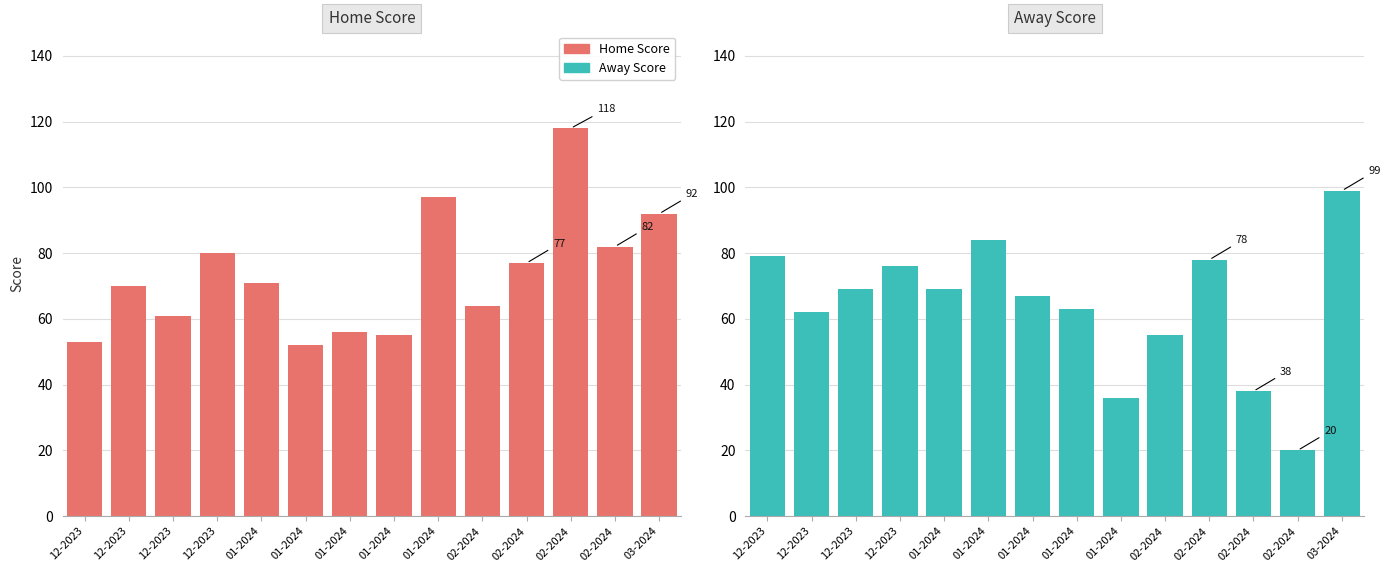

Does the chart contain stacked bars?

No